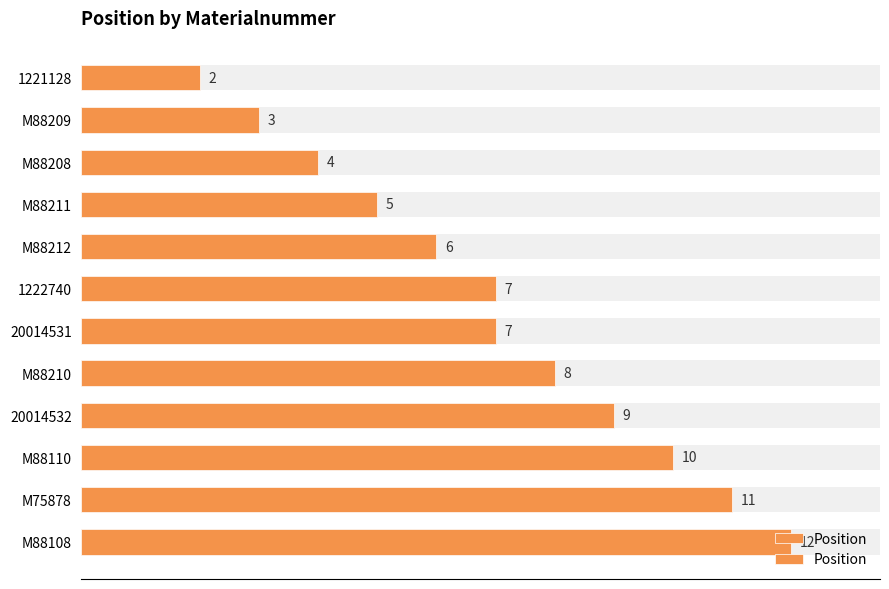

How many bars are there in total?

12